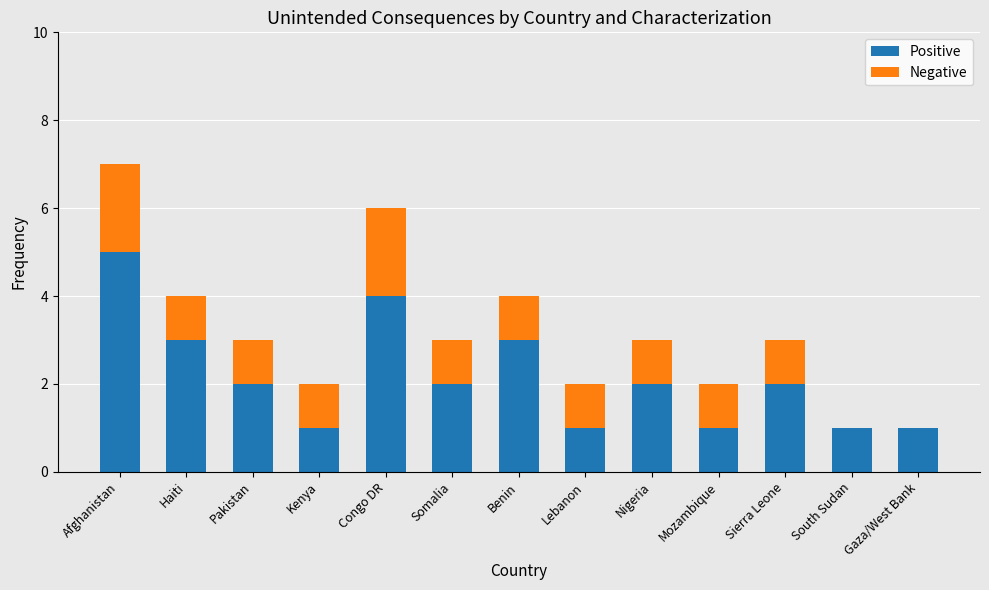

The value of Positive at Mozambique is 1. True or false?

True